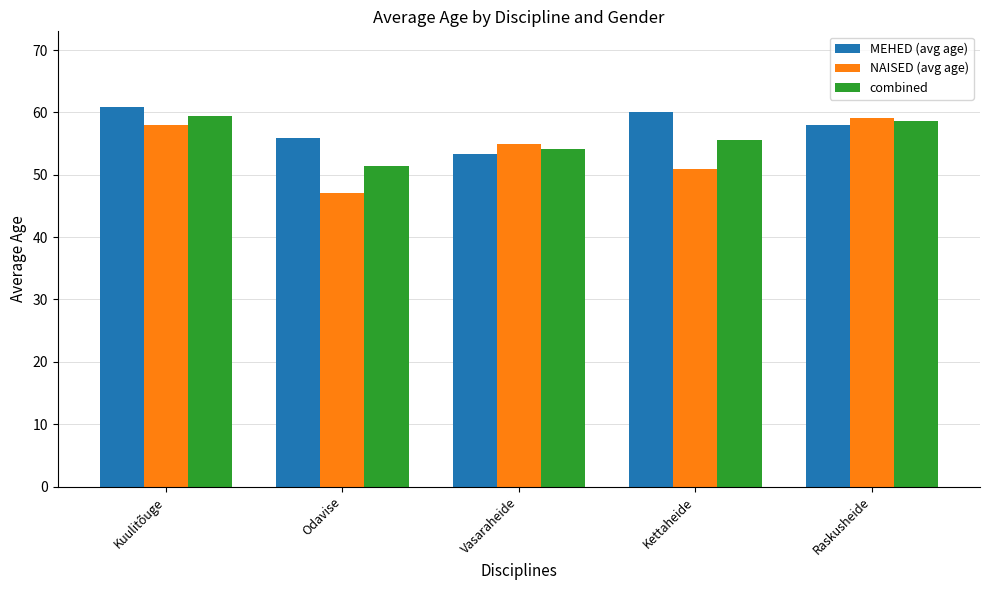

What is the total value across all series at Kettaheide?

166.5